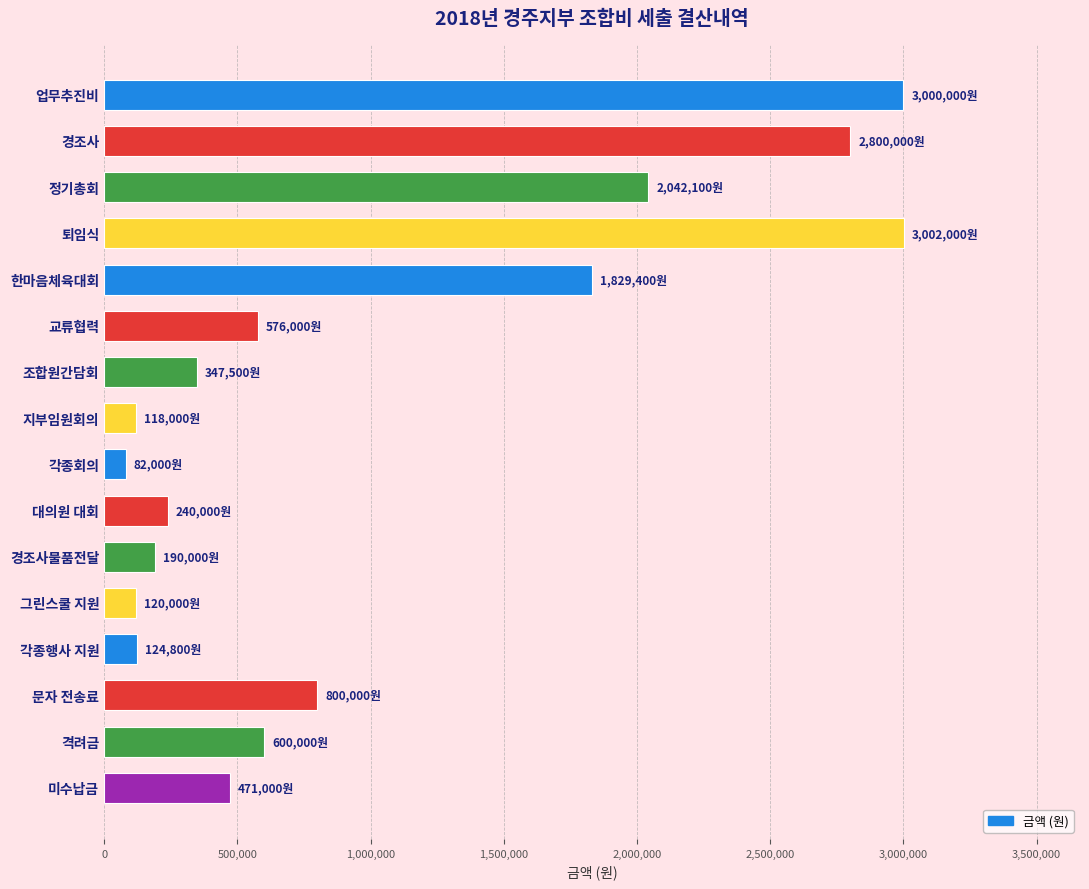

Which label corresponds to the smallest value in the chart?

각종회의